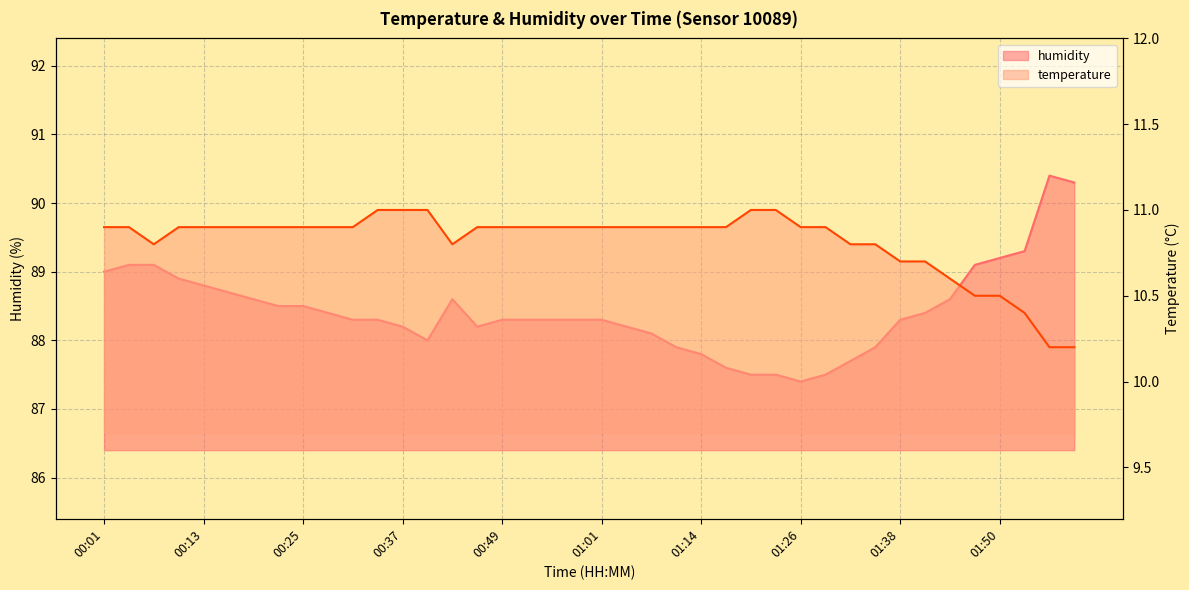

Where is temperature nearest to the value 10?

01:56